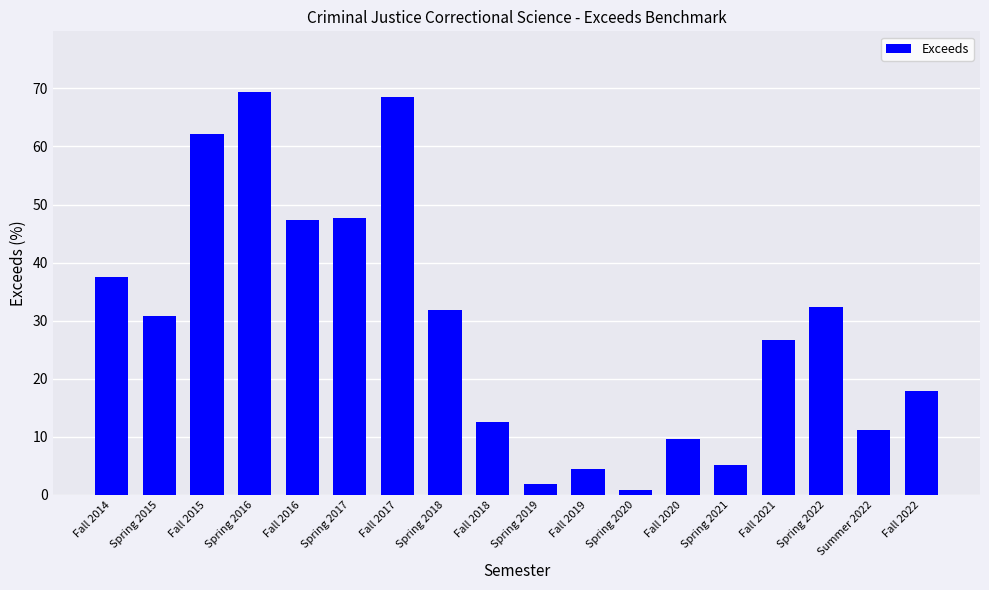

What is the maximum value shown in the chart?

69.4